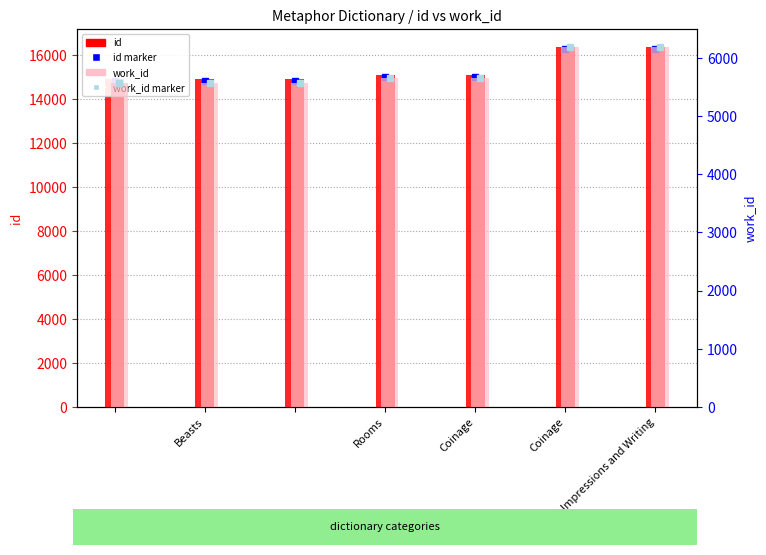

What is the value of the work_id bar at the 4th from the left?

5574